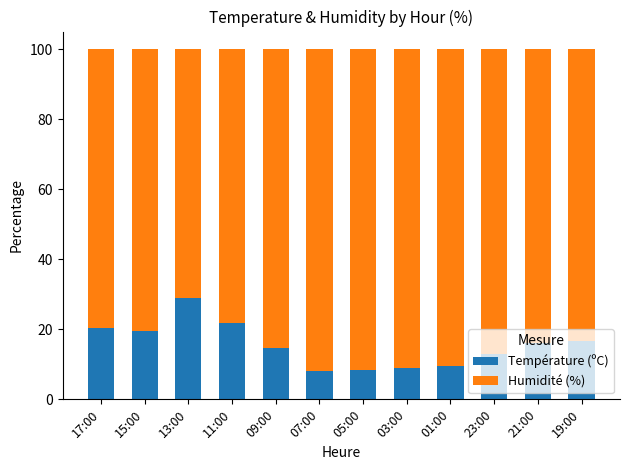

Does the chart contain stacked bars?

Yes